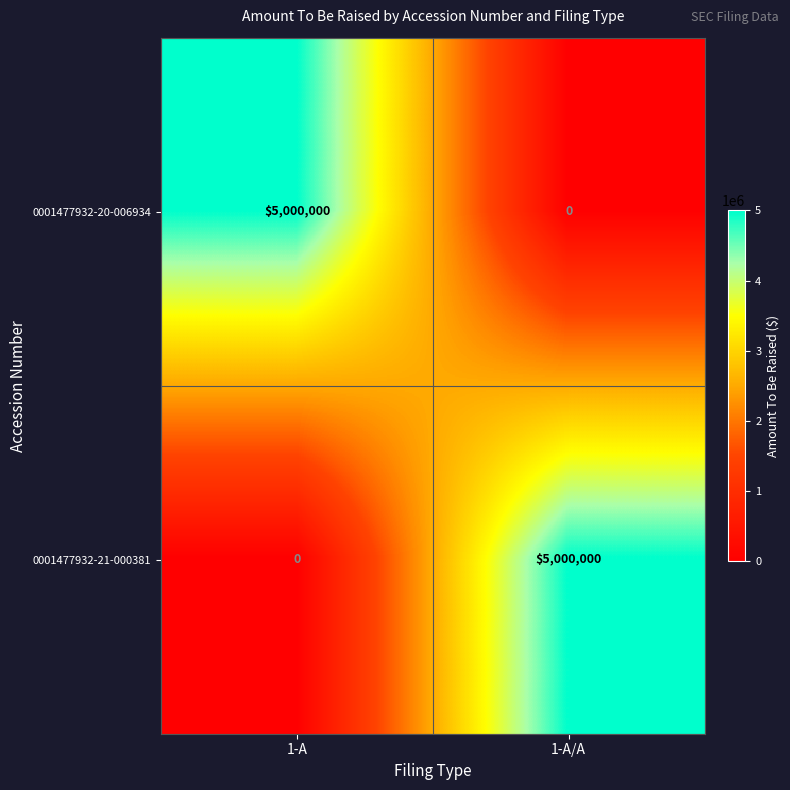

What is the total value across all series at 1-A/A?

5000000